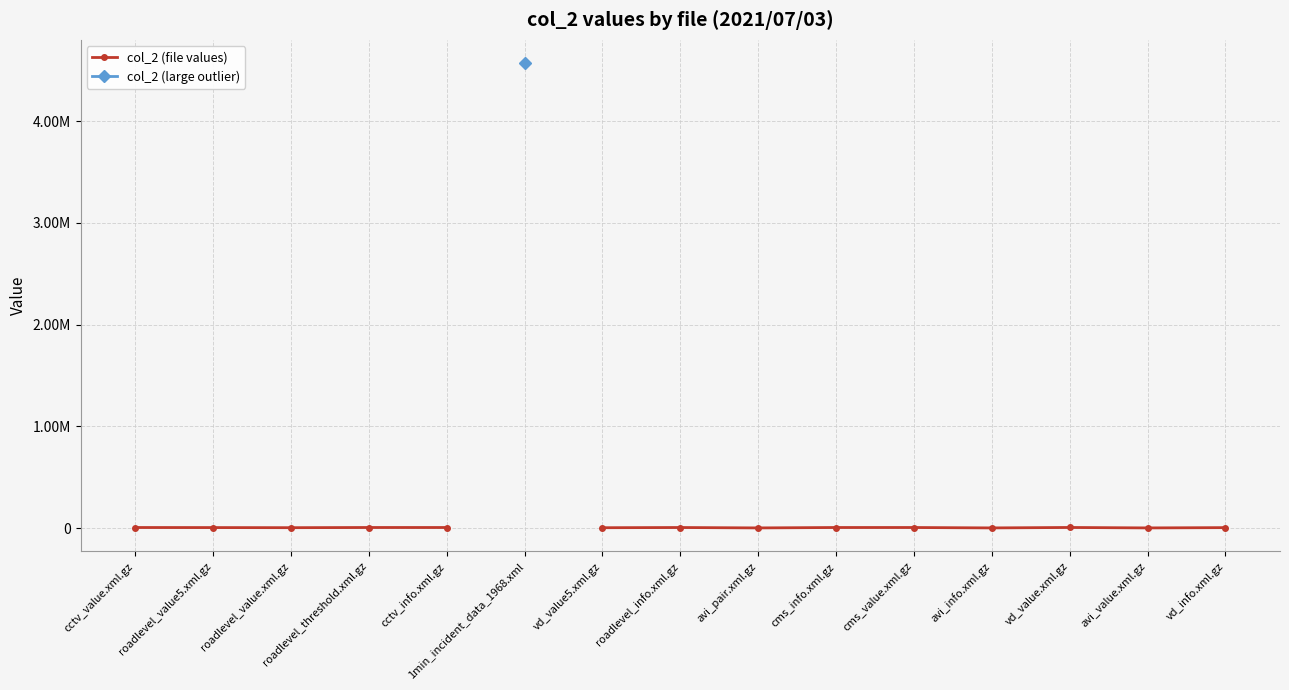

Between roadlevel_value5.xml.gz and vd_info.xml.gz, which series saw the biggest shift?

col_2 (file values)